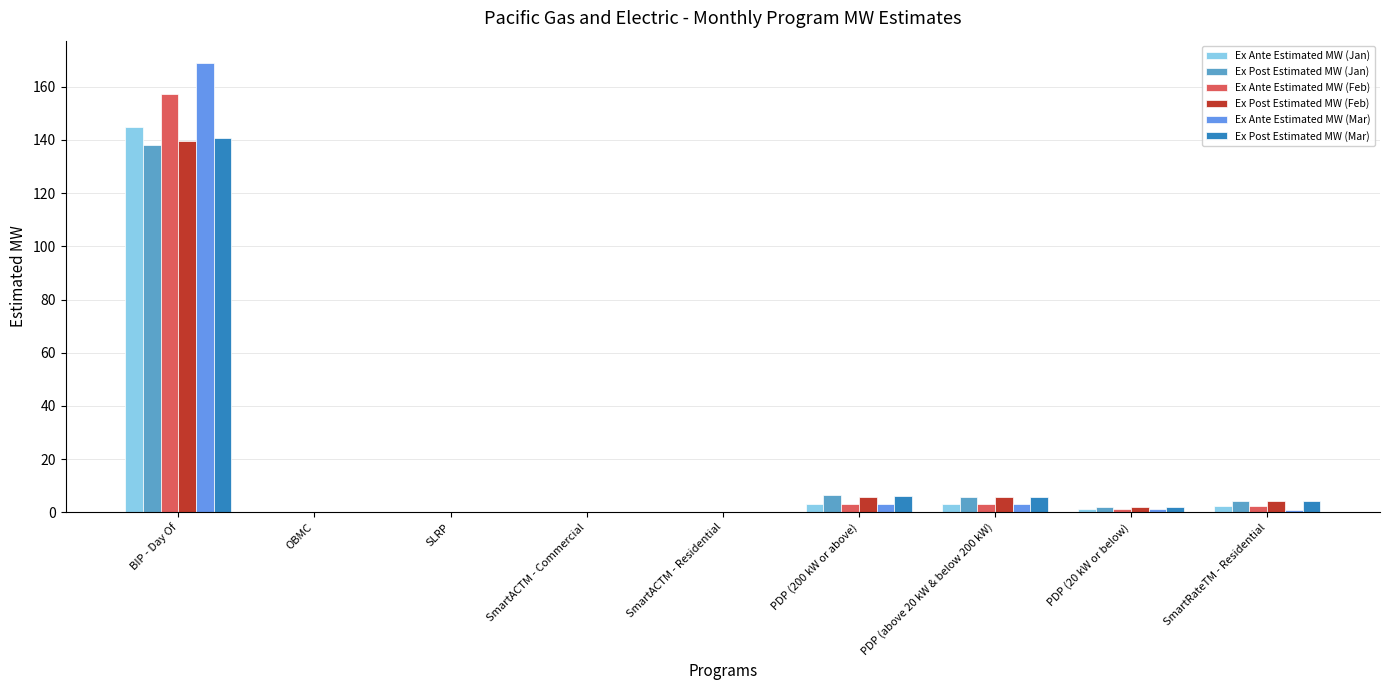

Which series has the largest range (max minus min)?

Ex Ante Estimated MW (Mar)